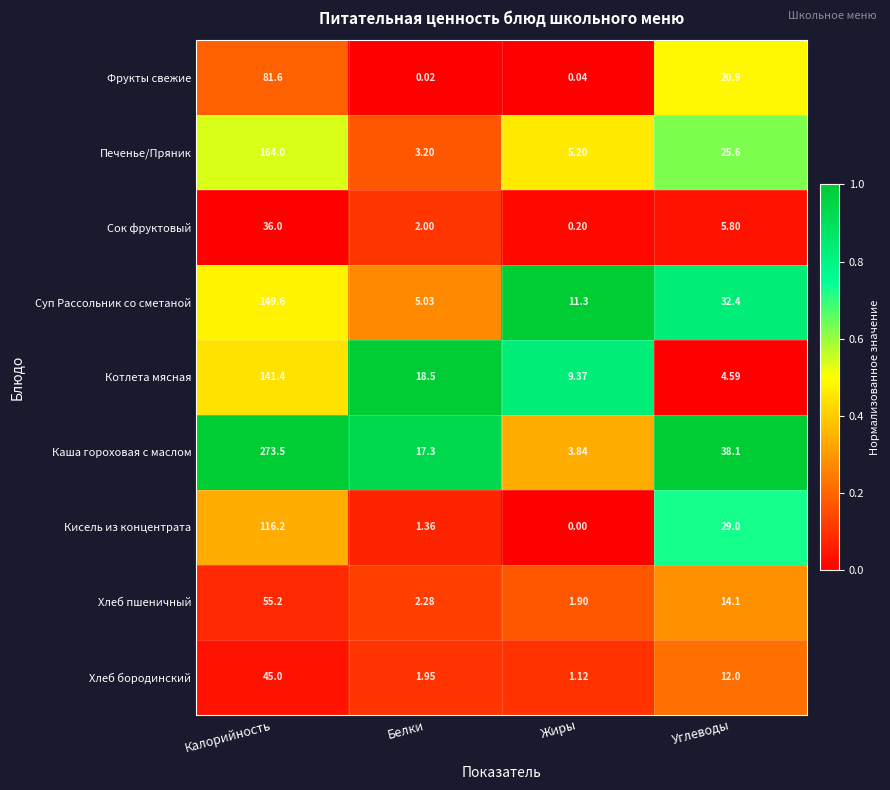

How many series are shown in this chart?

9